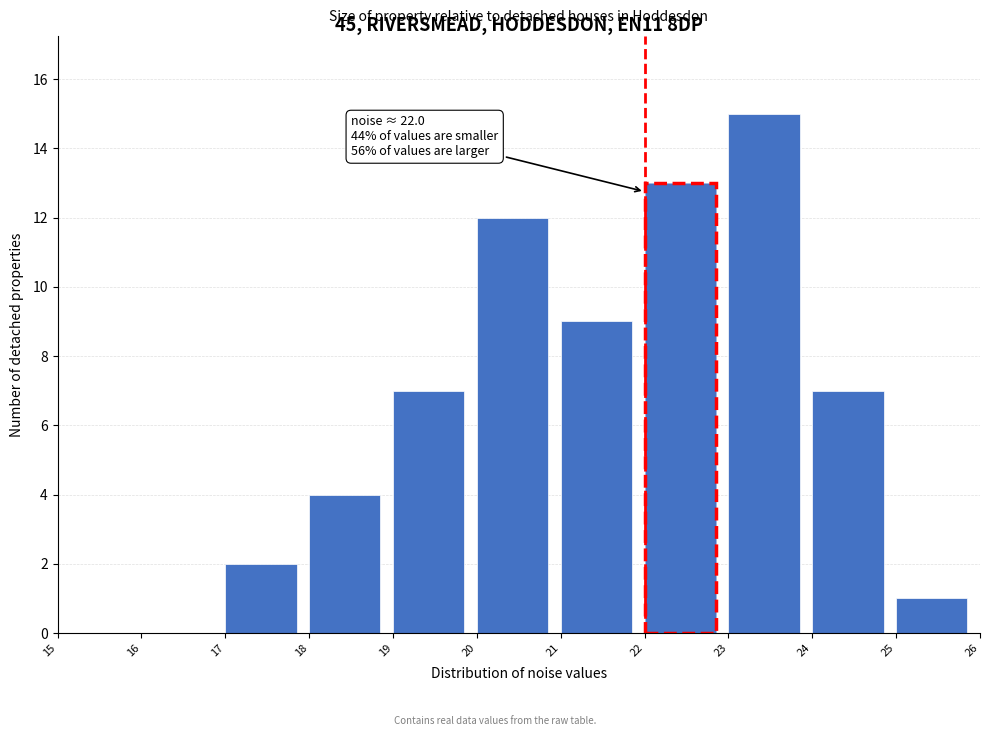

Over which range of the x-axis is the bar tallest?

23 to 24